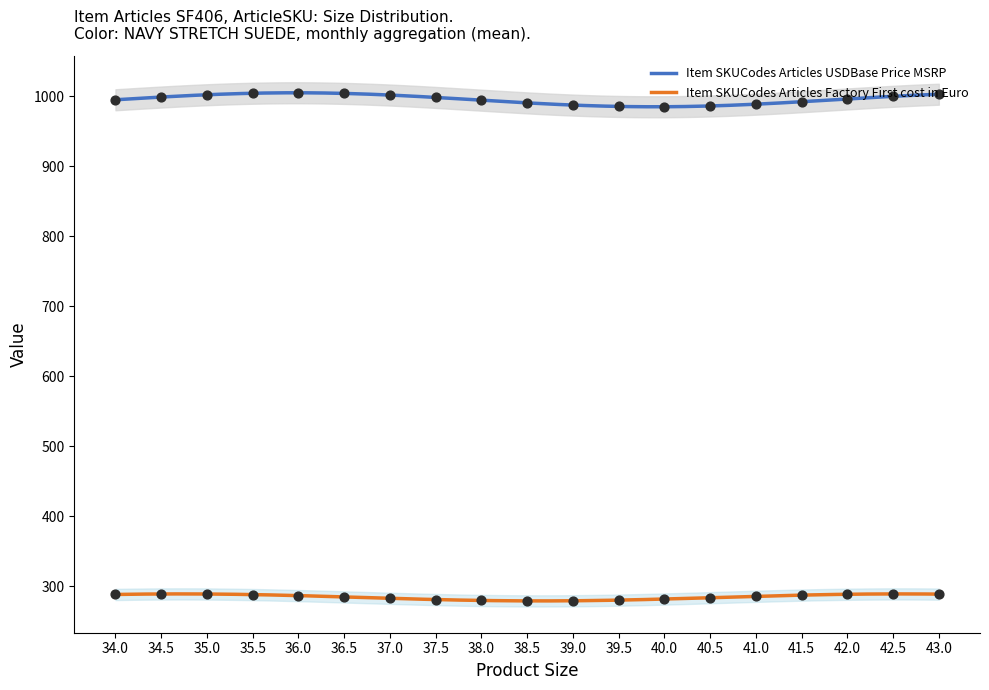

True or false: Item SKUCodes Articles Factory First cost in Euro and Item SKUCodes Articles USDBase Price MSRP intersect in this chart.

False